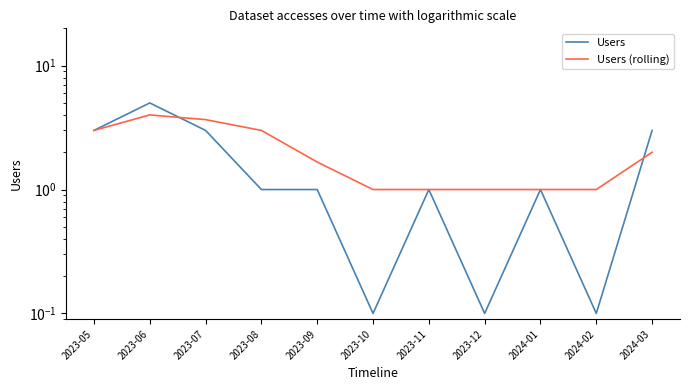

At which category is the sum across all series the highest?

2023-06